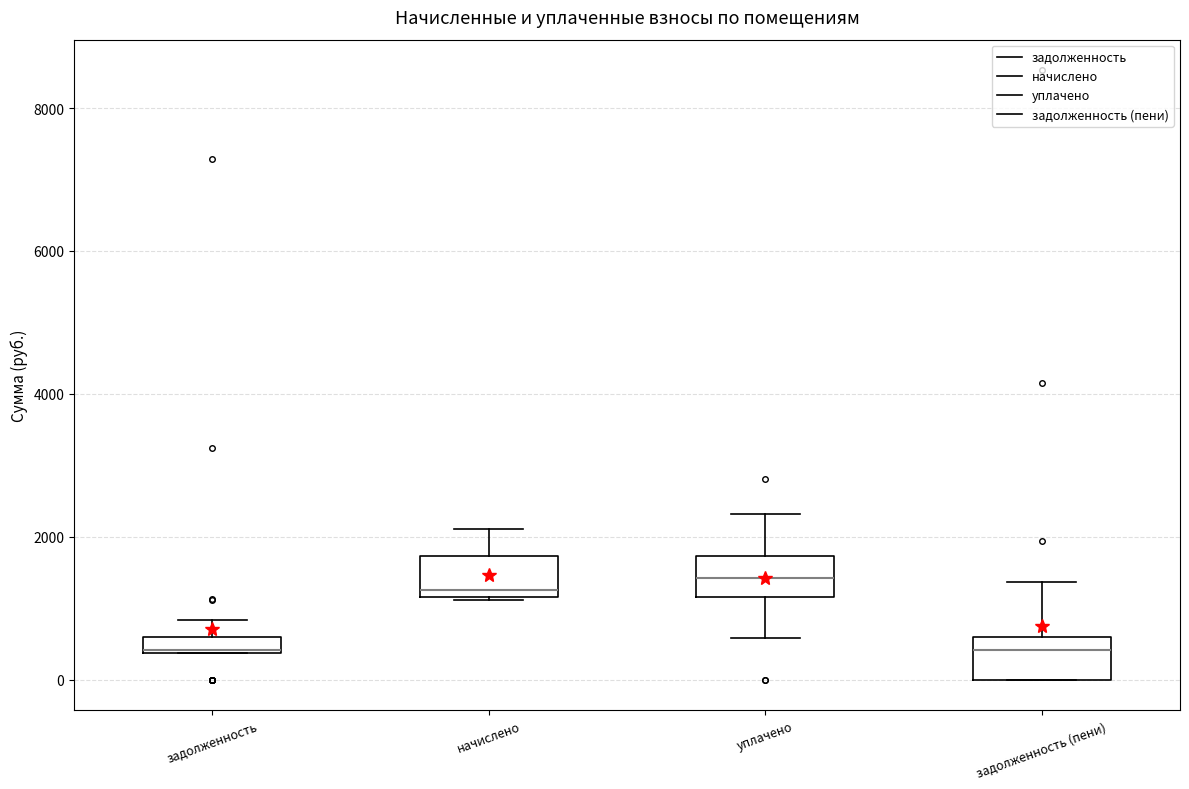

Where is the lower edge of the box for задолженность on the y-axis? The values are not printed on the chart, so give them approximately, as read against the axis.

400